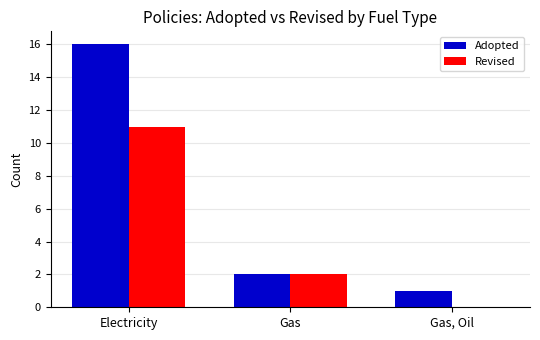

How many positive values does the Revised series have?

2